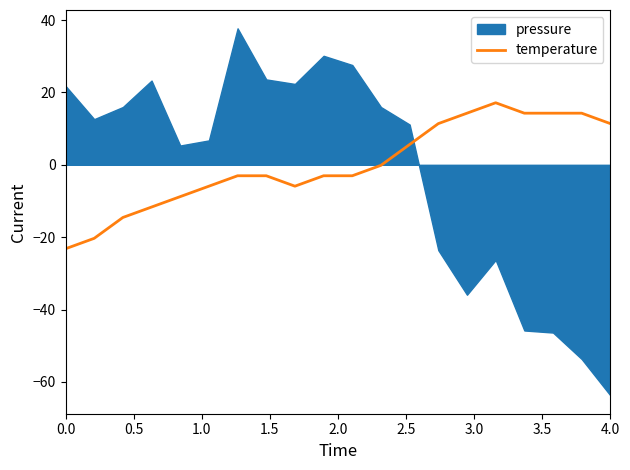

What is the lowest value of the temperature series?

-23.2